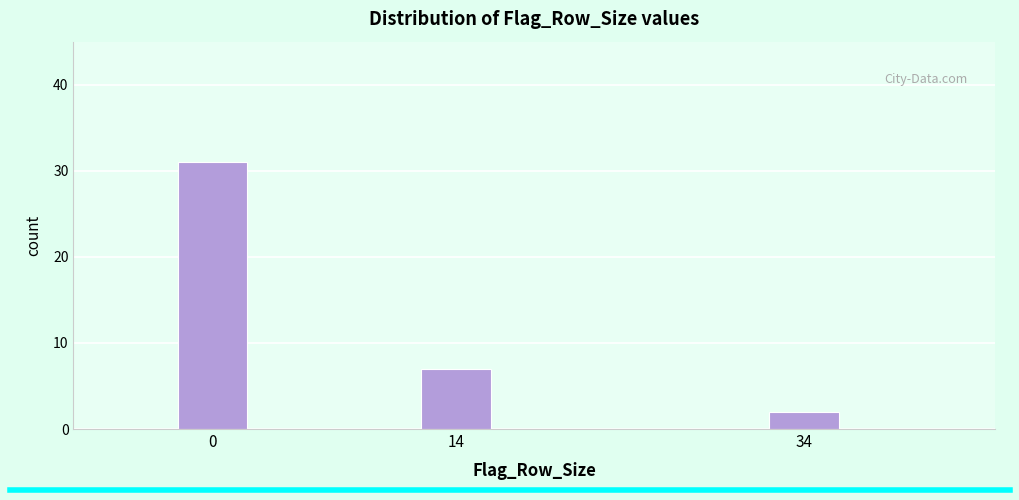

Reading left to right, list all the values displayed in this chart.

31	7	2